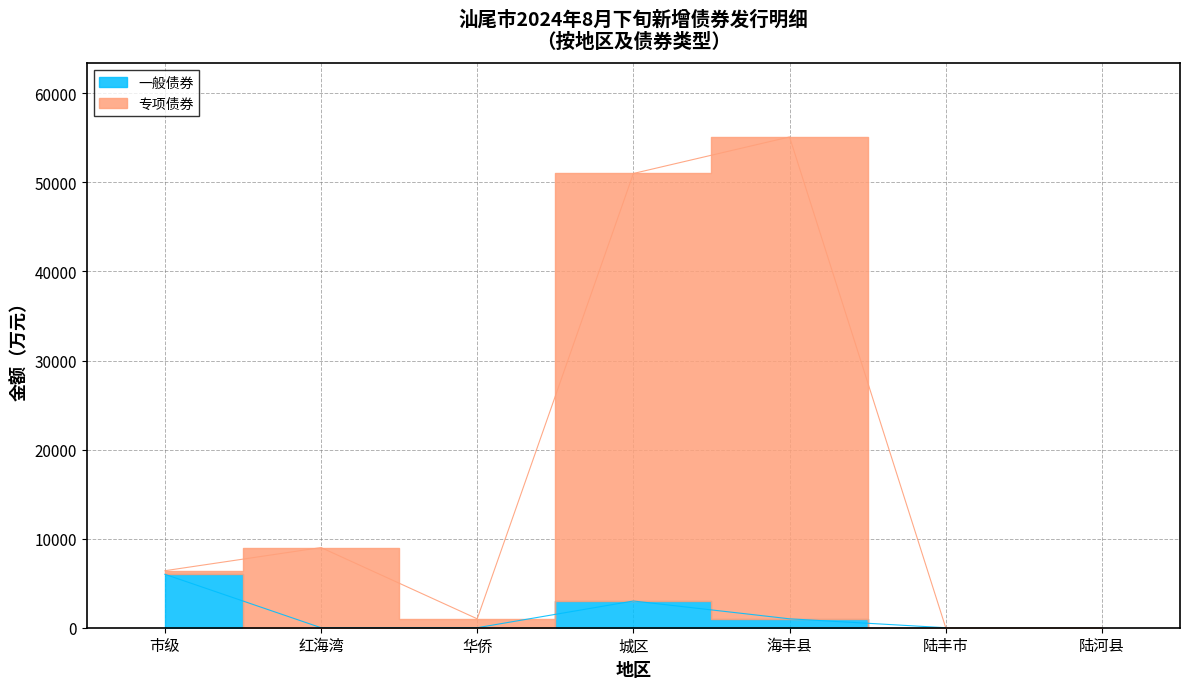

True or false: 一般债券 has a value of 1000 at 海丰县.

True